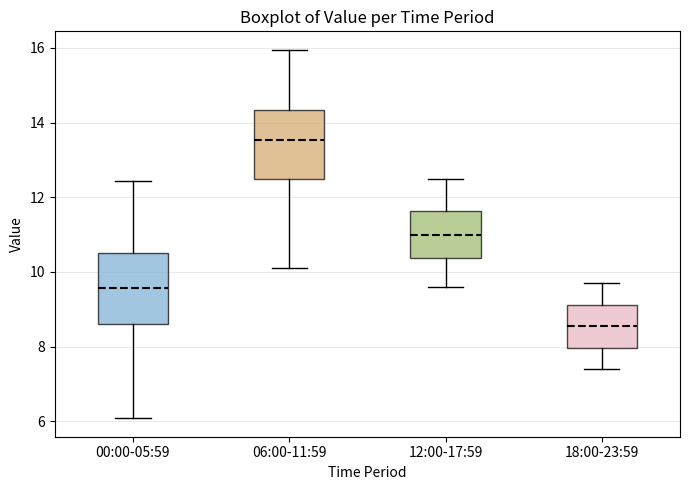

Reading left to right, read every box against the y-axis: the position of its median line, the range the box covers, and the ends of its whiskers. The values are not printed on the chart, so give them approximately, as read against the axis.

00:00-05:59: median 9.6, box 8.6 to 10.6, whiskers 6.0 to 12.4
06:00-11:59: median 13.6, box 12.4 to 14.4, whiskers 10.2 to 16.0
12:00-17:59: median 11.0, box 10.4 to 11.6, whiskers 9.6 to 12.6
18:00-23:59: median 8.6, box 8.0 to 9.2, whiskers 7.4 to 9.8